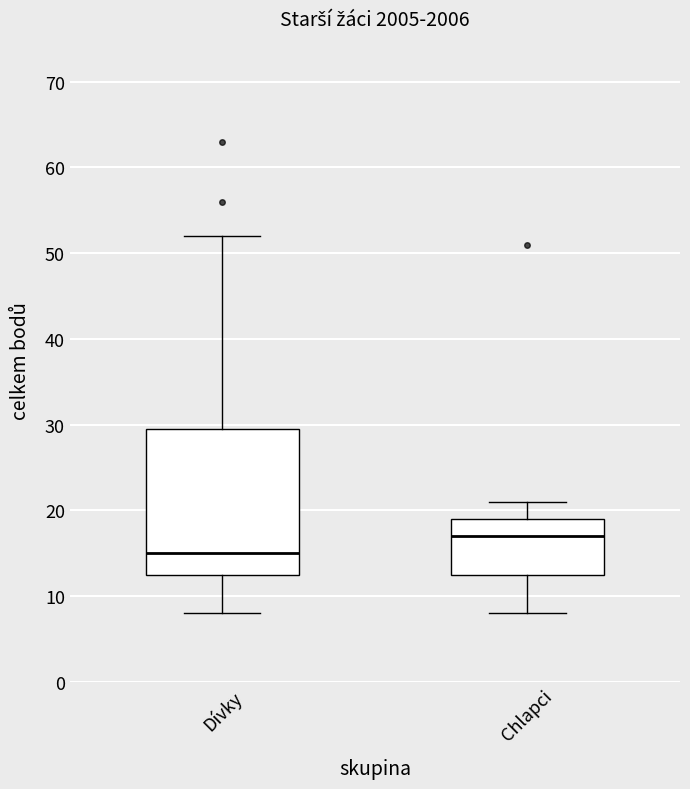

Reading left to right, read every box against the y-axis: the position of its median line, the range the box covers, and the ends of its whiskers. The values are not printed on the chart, so give them approximately, as read against the axis.

Dívky: median 15, box 13 to 30, whiskers 8 to 52
Chlapci: median 17, box 13 to 19, whiskers 8 to 21